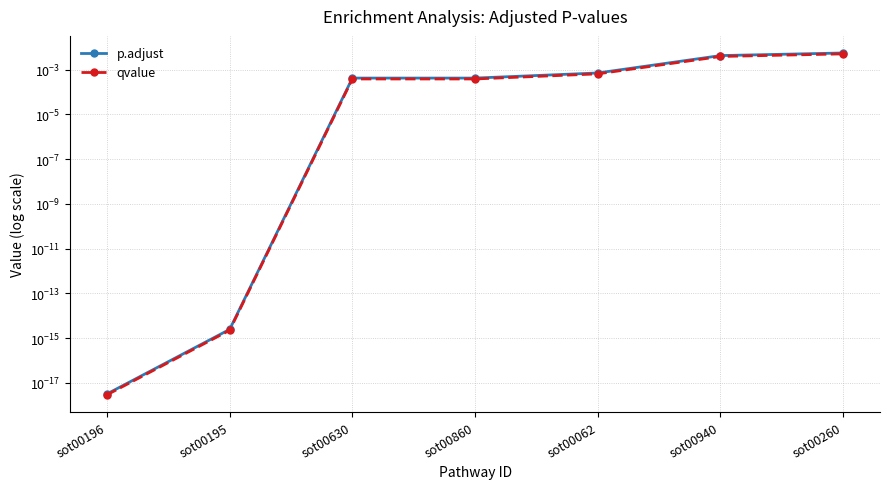

The value of qvalue at sot00195 is 0.0. True or false?

True